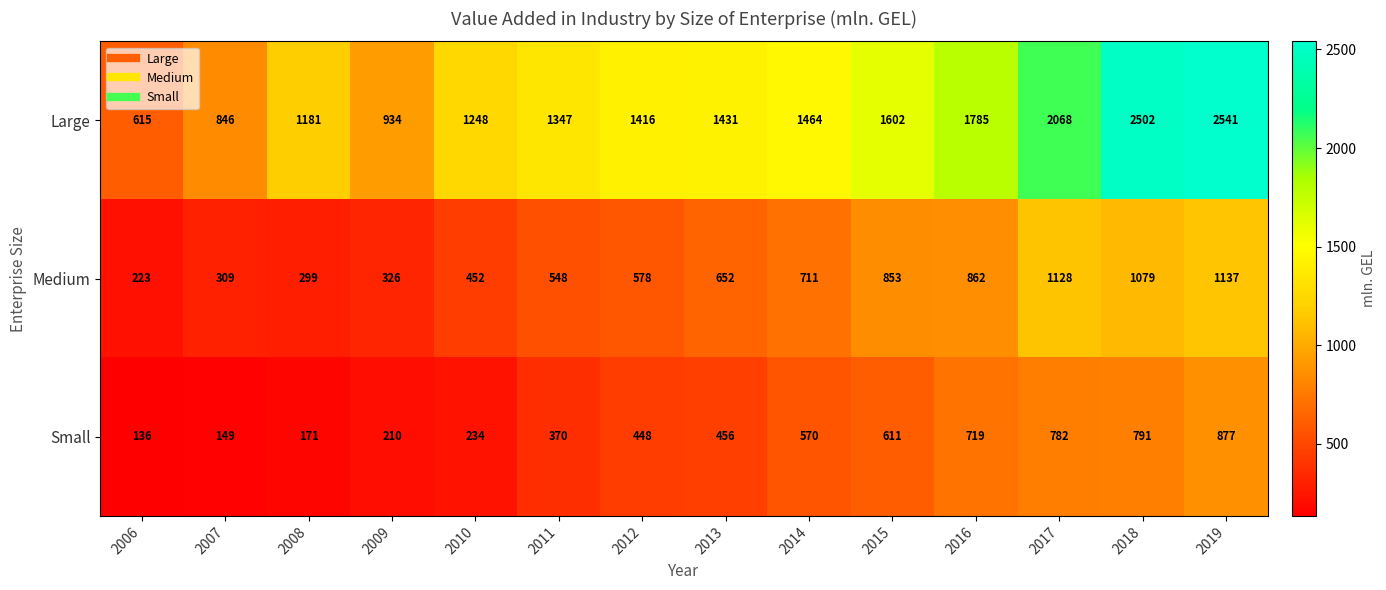

At which category is the sum across all series the highest?

2019